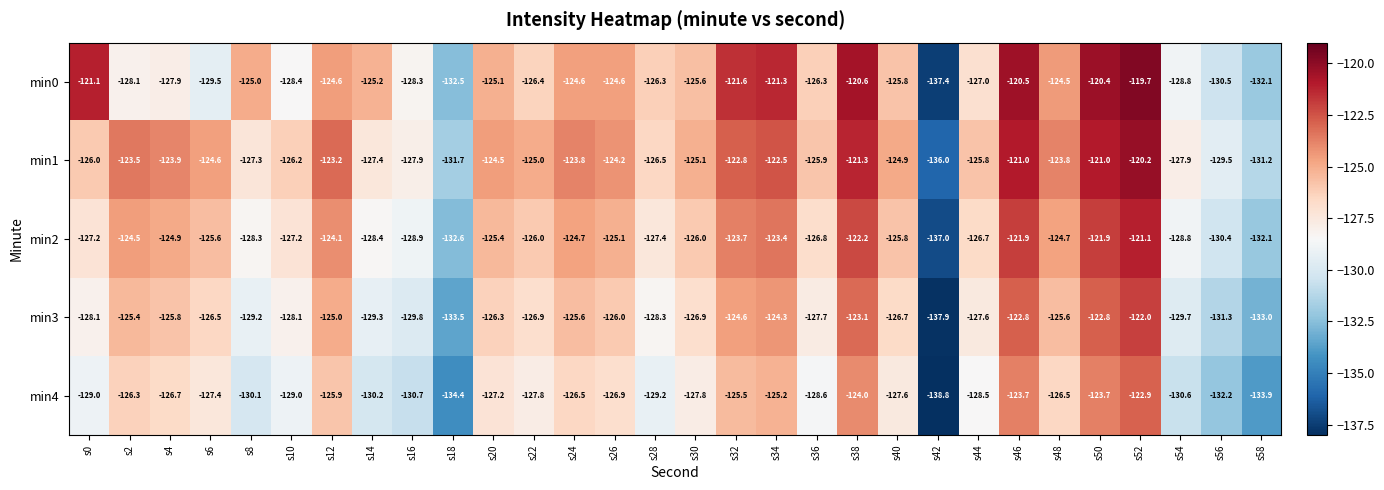

List the series in order of their overall mean, lowest first.

min4, min3, min2, min0, min1